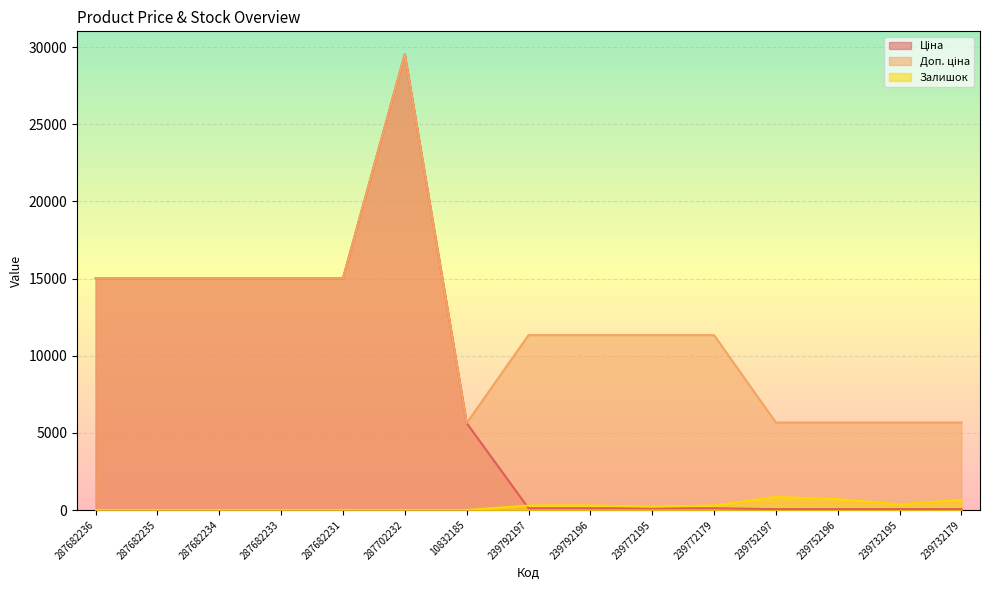

Between 287682233 and 239772179, which series saw the biggest shift?

Ціна